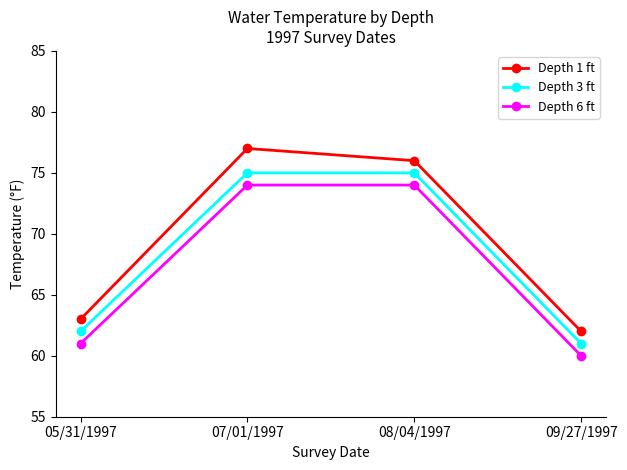

Reading right to left, extract all data points from this chart.

Depth 1 ft: 09/27/1997=62	08/04/1997=76	07/01/1997=77	05/31/1997=63
Depth 3 ft: 09/27/1997=61	08/04/1997=75	07/01/1997=75	05/31/1997=62
Depth 6 ft: 09/27/1997=60	08/04/1997=74	07/01/1997=74	05/31/1997=61